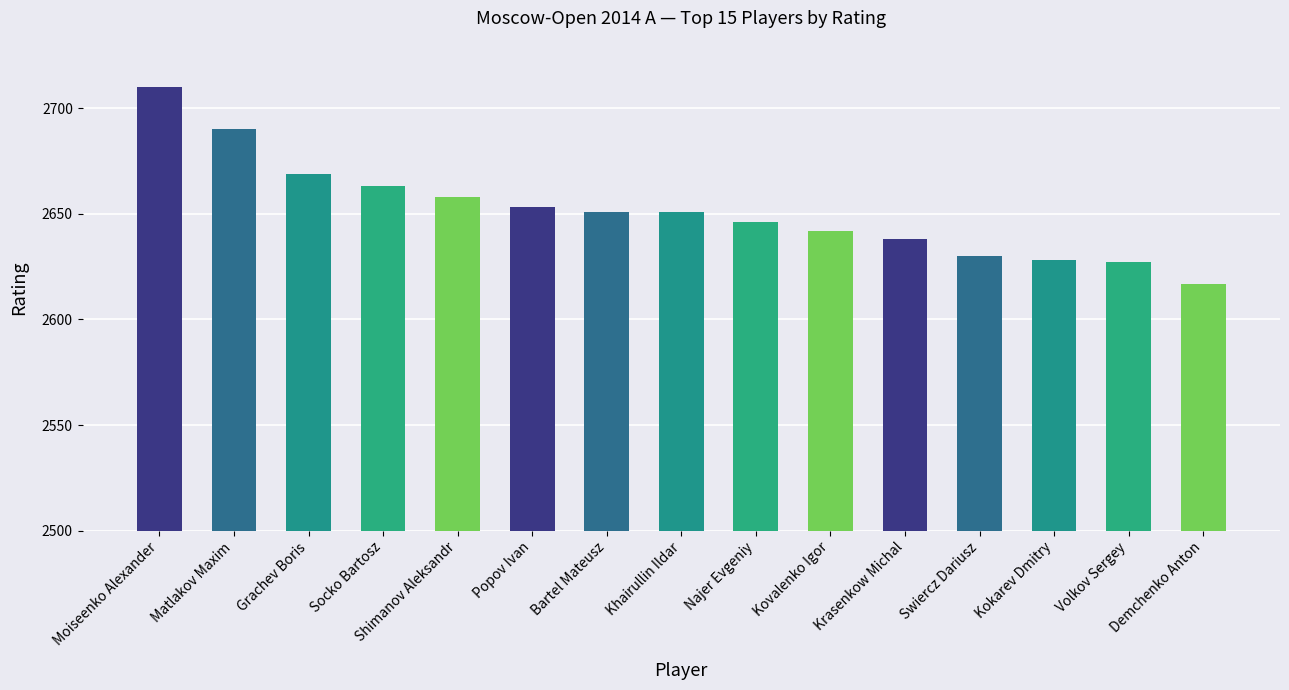

What is the sum of the values at Khairullin Ildar and Kokarev Dmitry?

5279